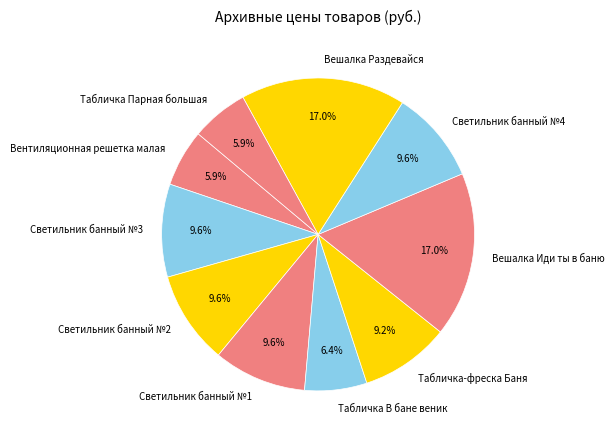

Do Светильник банный №2 and Вешалка Раздевайся together represent more than half of the pie?

No